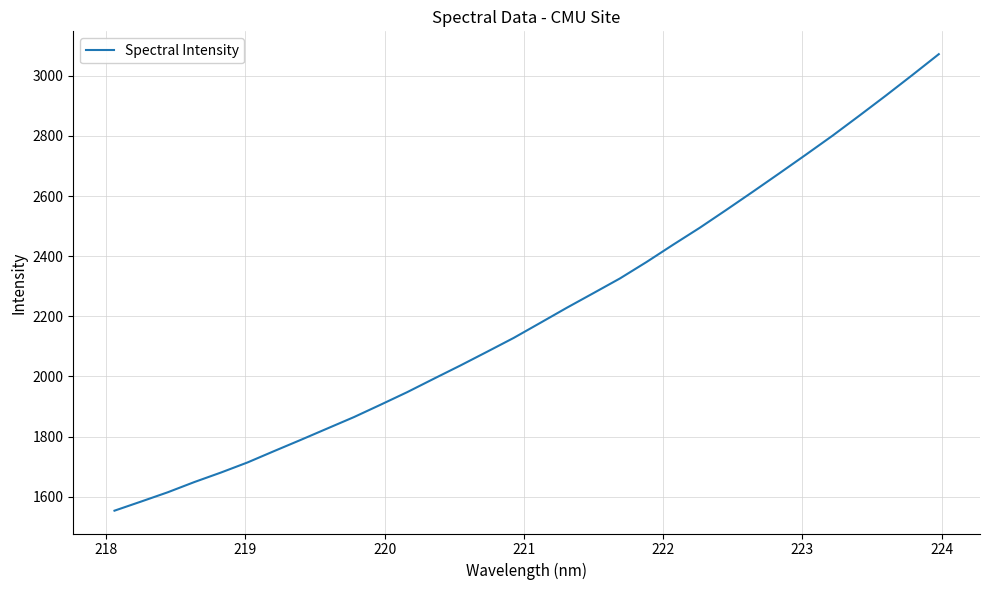

What is the greatest value displayed?

3071.6